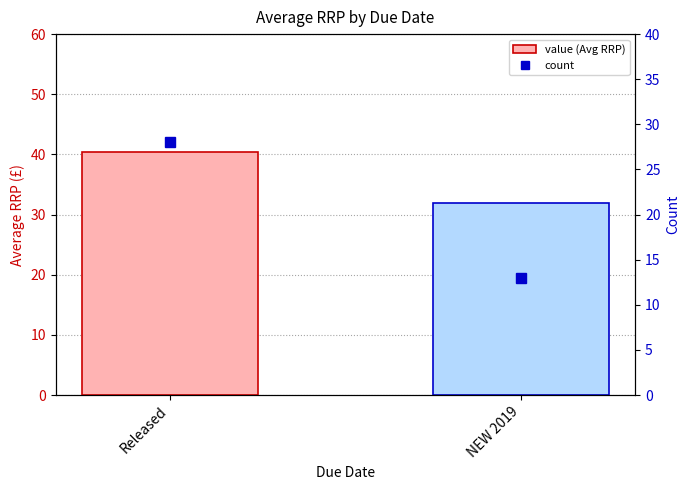

Rank the series by their maximum value, from lowest to highest.

count, value (Avg RRP)